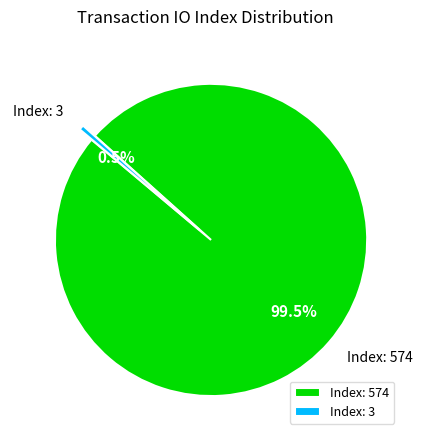

Between Index: 3 and Index: 574, which is larger?

Index: 574